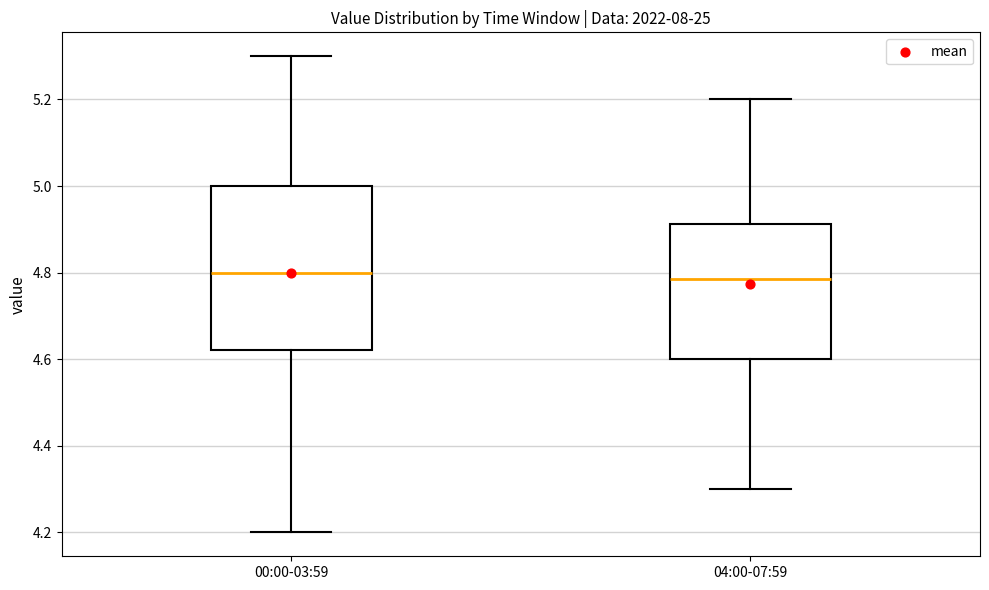

Where does the lower whisker of the box for 04:00-07:59 end on the y-axis? The values are not printed on the chart, so give them approximately, as read against the axis.

4.30